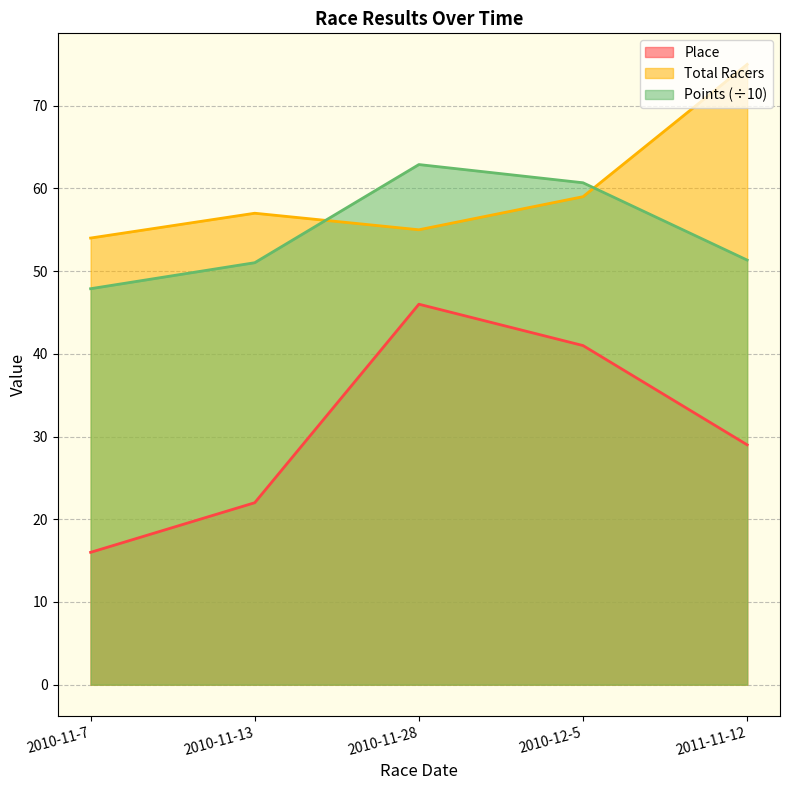

Is the value of Points at 2010-11-7 greater than the value of Place at 2010-11-28?

Yes